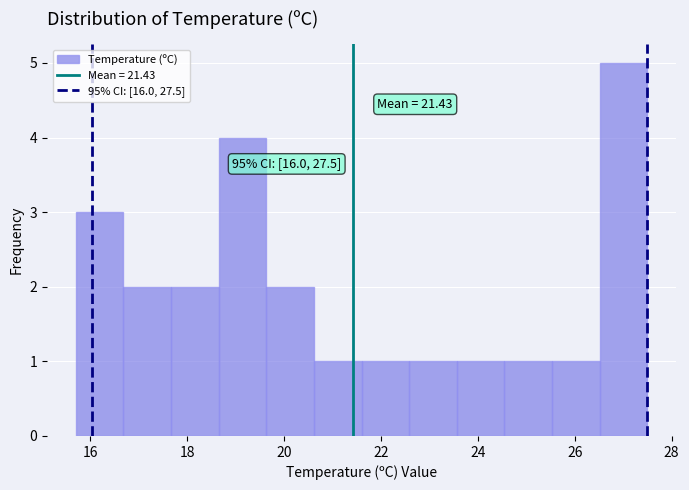

Which range on the x-axis has the tallest bar?

26.6 to 27.6